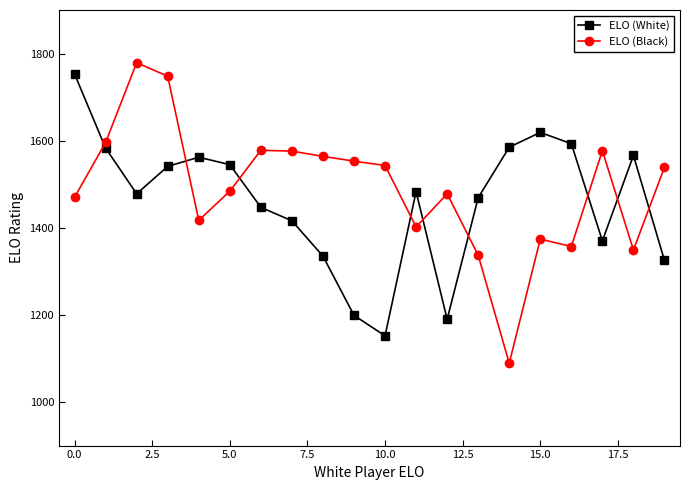

How many intersections are there between ELO (Black) and ELO (White)?

9